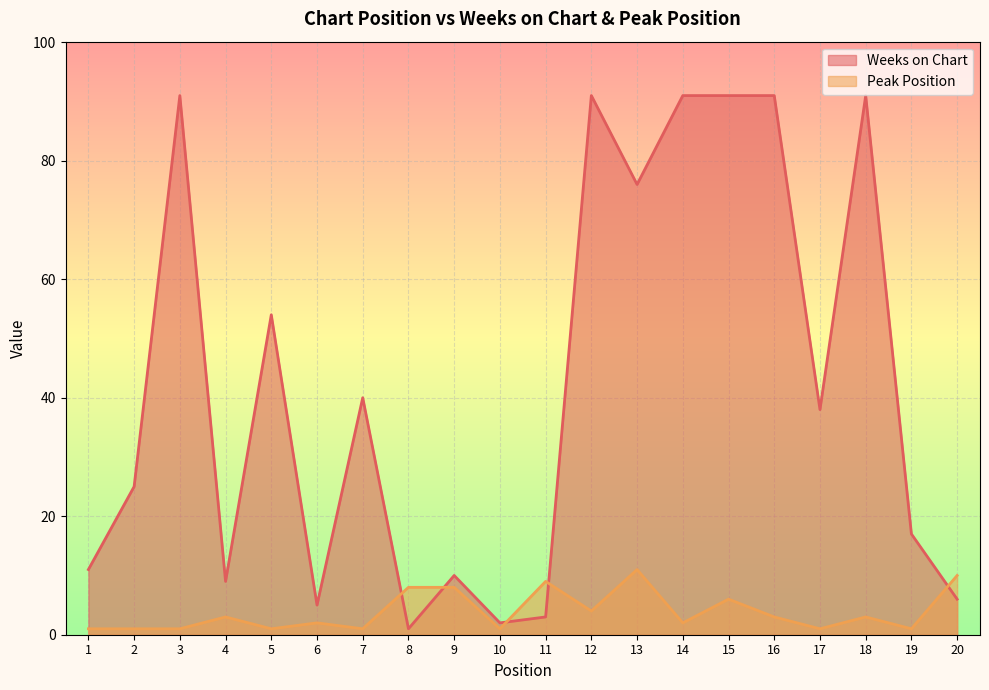

At which category does Weeks on Chart reach its first local valley?

4